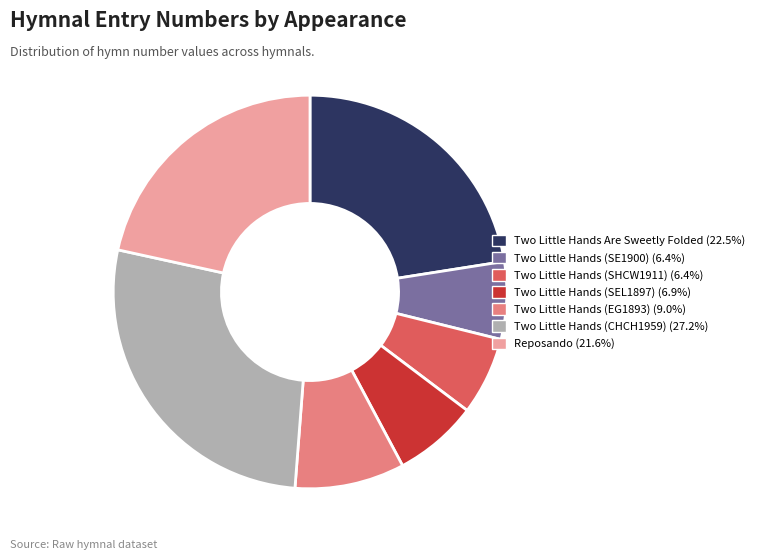

True or false: Two Little Hands Are Sweetly Folded accounts for 15% of the total.

False